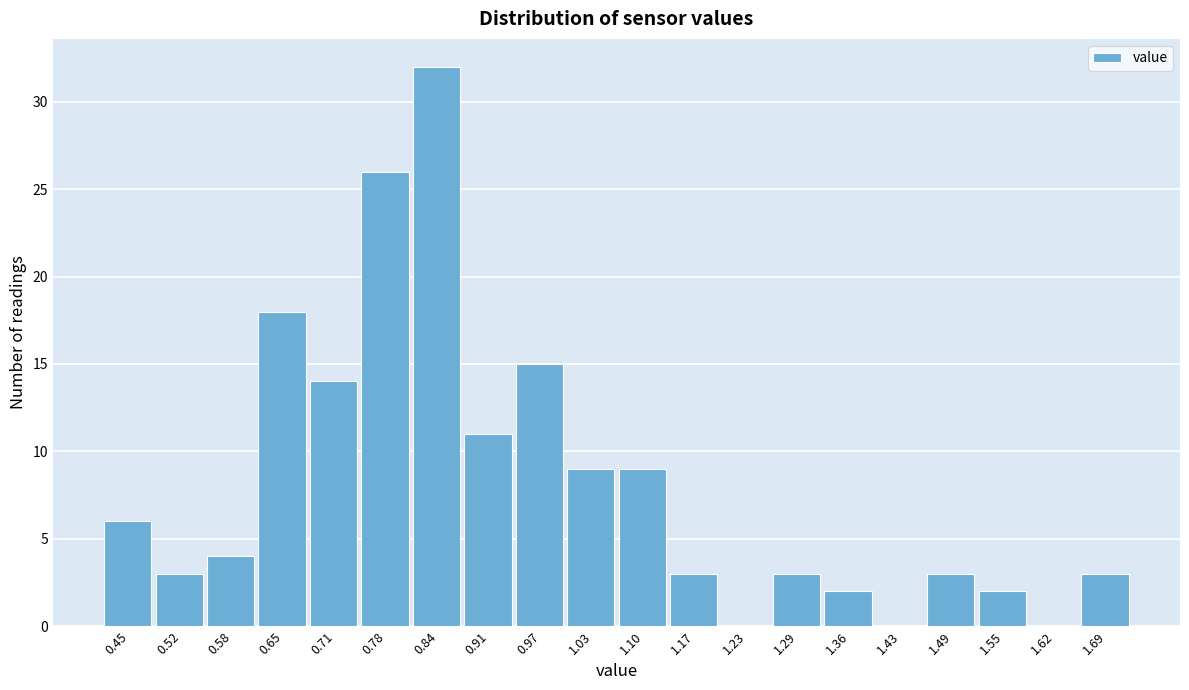

Reading left to right, extract all data points from this chart.

0.45=6	0.52=3	0.58=4	0.65=18	0.71=14	0.78=26	0.84=32	0.91=11	0.97=15	1.03=9	1.10=9	1.17=3	1.23=0	1.29=3	1.36=2	1.43=0	1.49=3	1.55=2	1.62=0	1.69=3